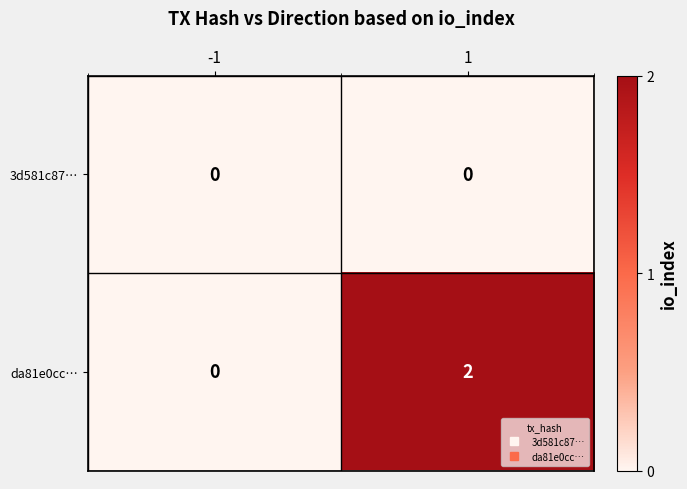

Which series has the largest range (max minus min)?

da81e0cc…